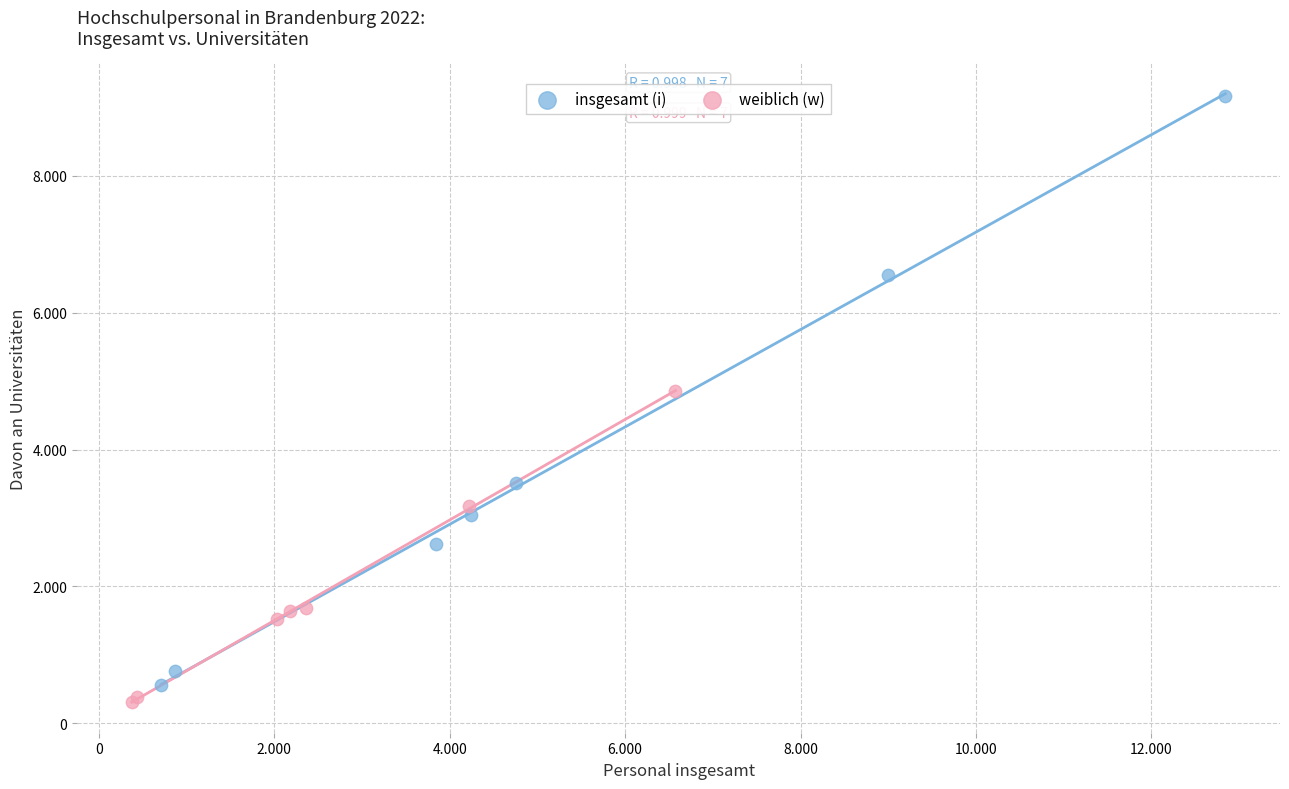

Which series has the widest spread of Y values?

insgesamt (i)